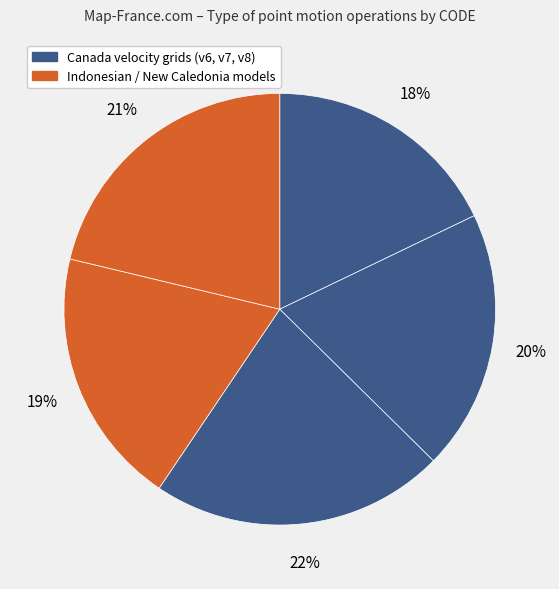

How many slices are in this pie chart?

5